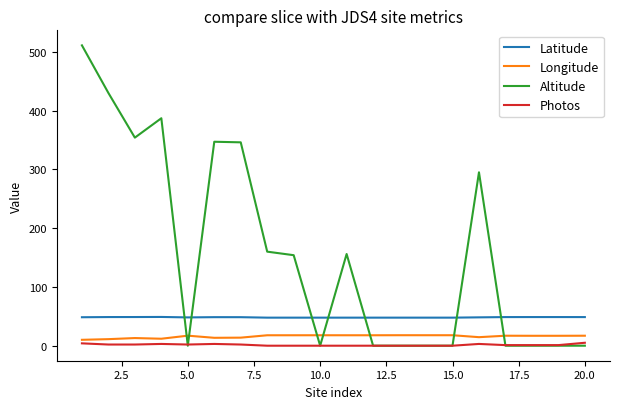

True or false: Latitude and Longitude intersect in this chart.

False